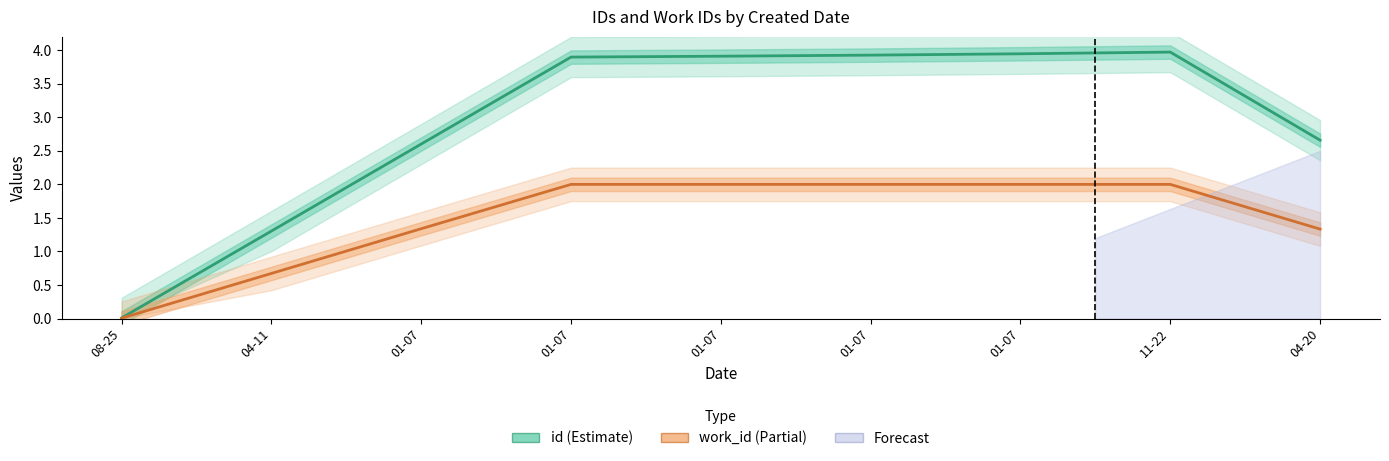

How many work_id values are between 1 and 2?

7